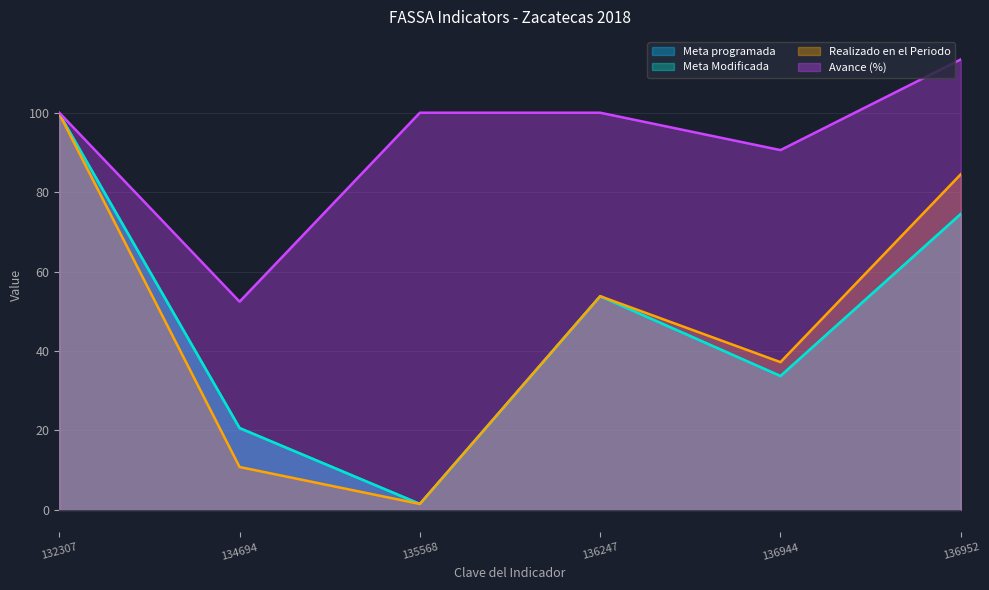

In Meta programada, how many points are higher than both neighbors (excluding endpoints)?

1